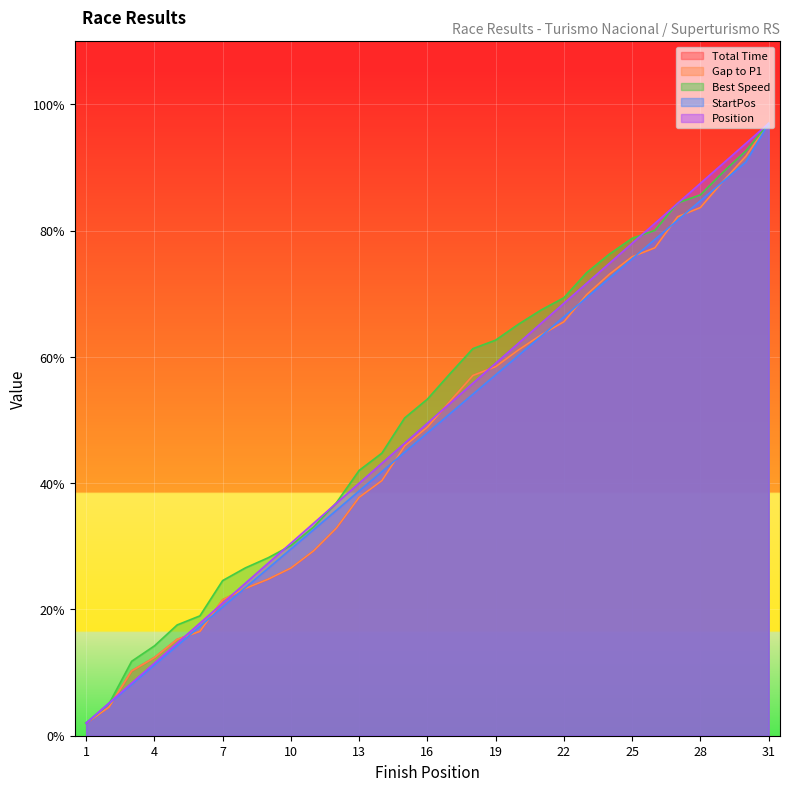

The value of Position at 1 is 3.1. True or false?

False